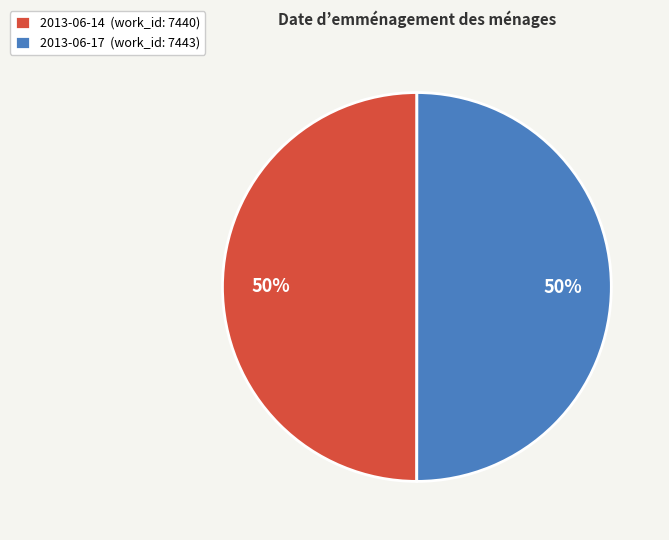

To the nearest percent, what is the average slice percentage?

50%